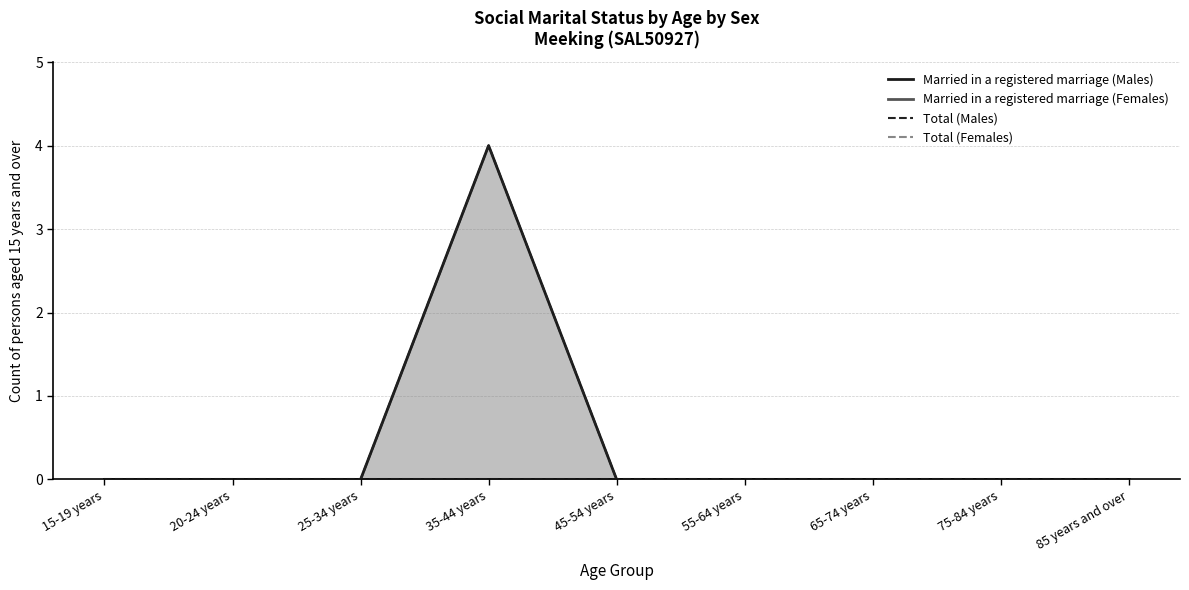

What is the difference between the maximum and minimum values in the Total (Males) series?

4